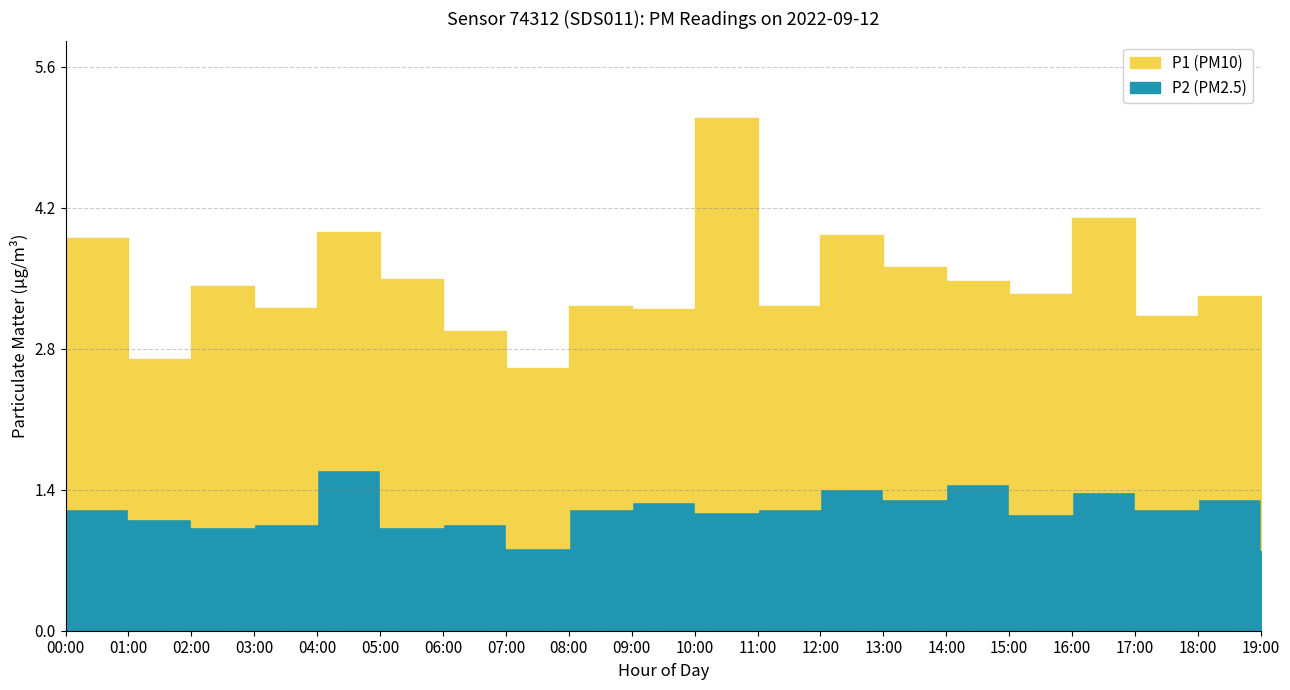

What is the total value across all series at 02:00?

4.5